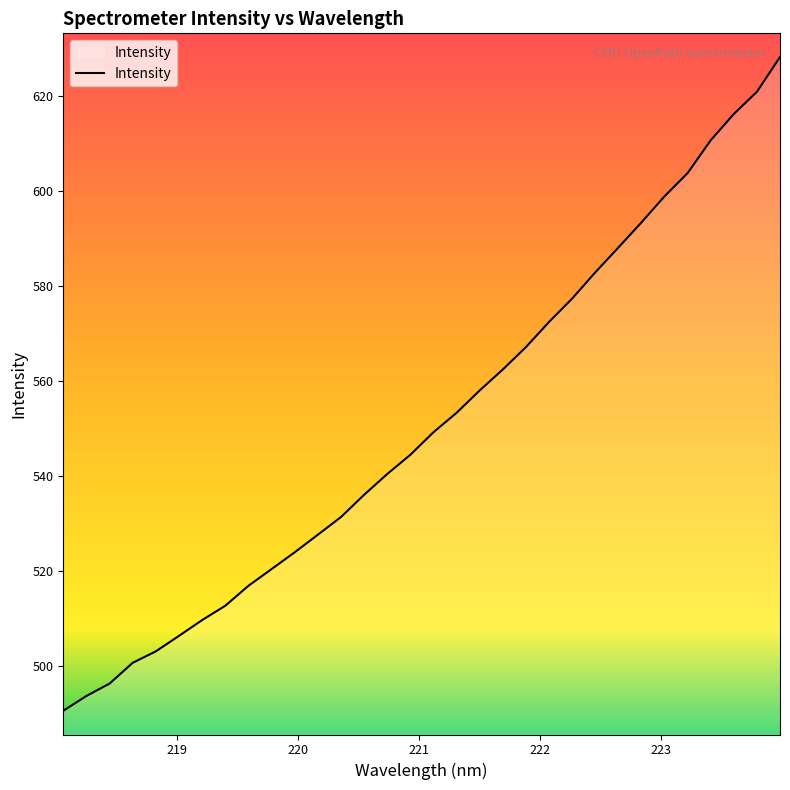

What is the difference between the maximum and minimum values?

137.7